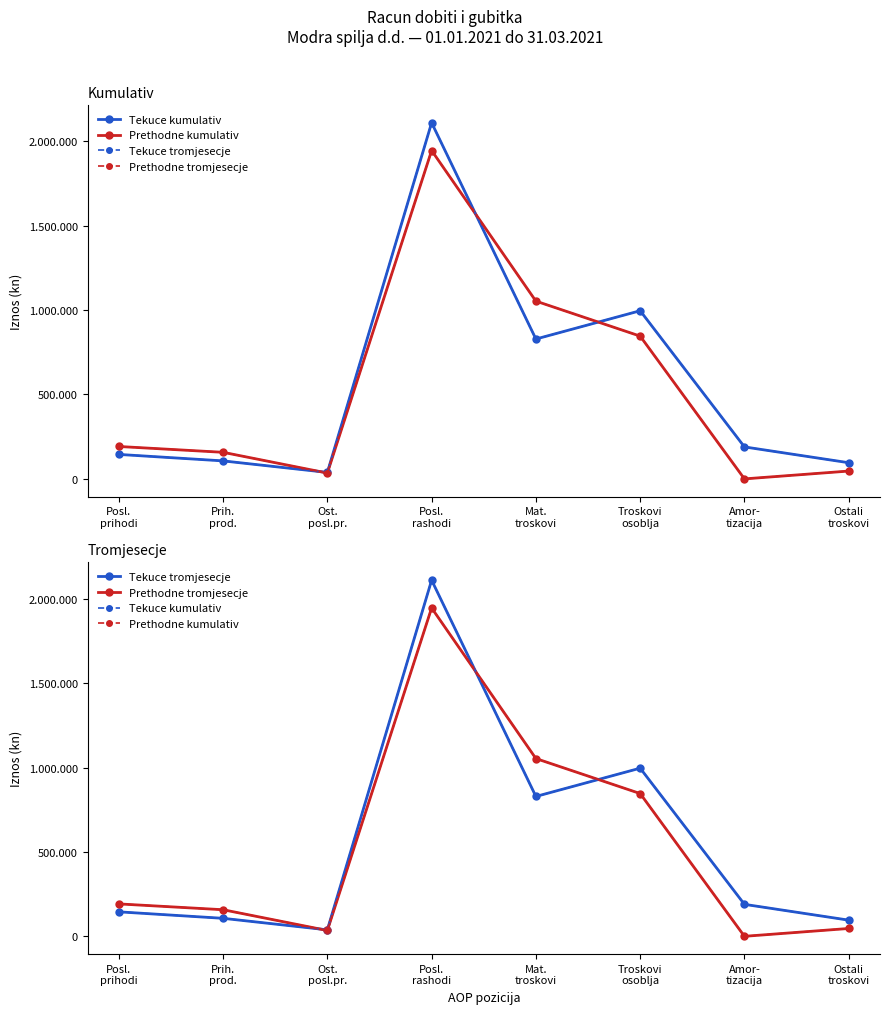

What is the average value of the Prethodne tromjesecje series?

534346